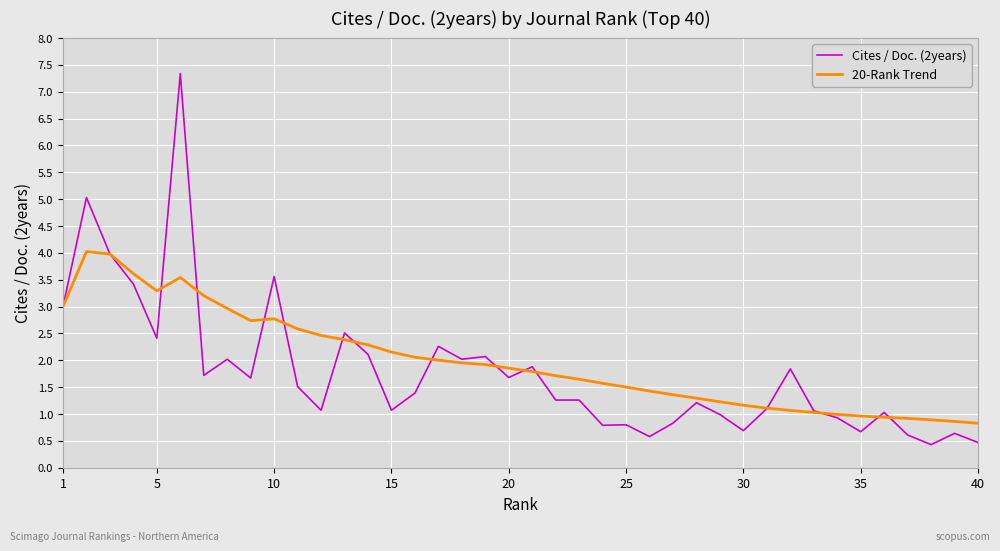

How many series are shown in this chart?

2